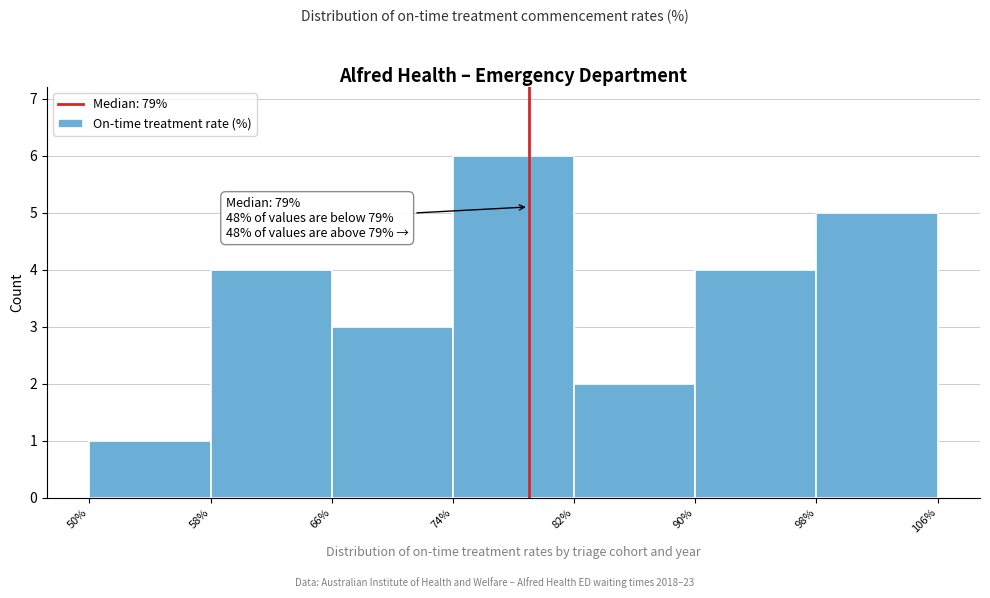

Which range on the x-axis has the tallest bar?

74% to 82%